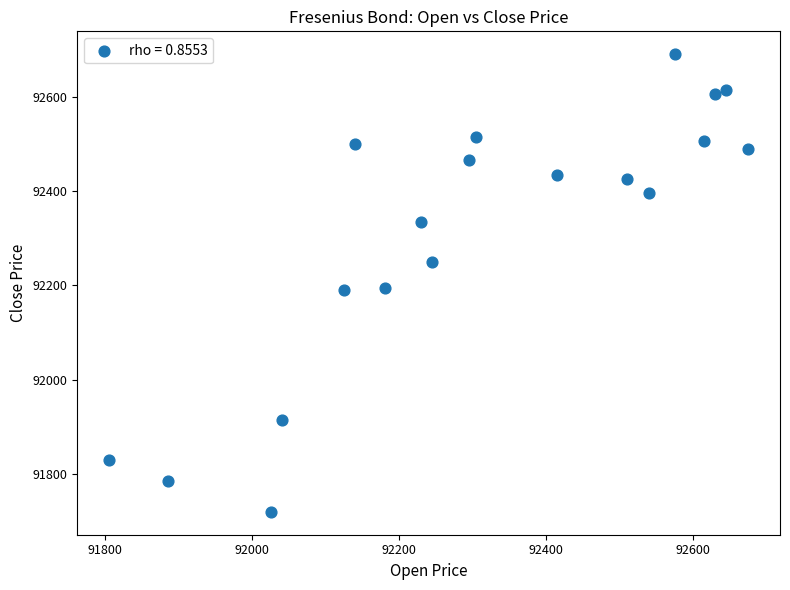

List the coordinates of all points as (Y, X) pairs, reading left to right.

(91830, 91805)  (91785, 91885)  (91720, 92025)  (91915, 92040)  (92190, 92125)  (92500, 92140)  (92195, 92180)  (92335, 92230)  (92250, 92245)  (92465, 92295)  (92515, 92305)  (92435, 92415)  (92425, 92510)  (92395, 92540)  (92690, 92575)  (92505, 92615)  (92605, 92630)  (92615, 92645)  (92490, 92675)